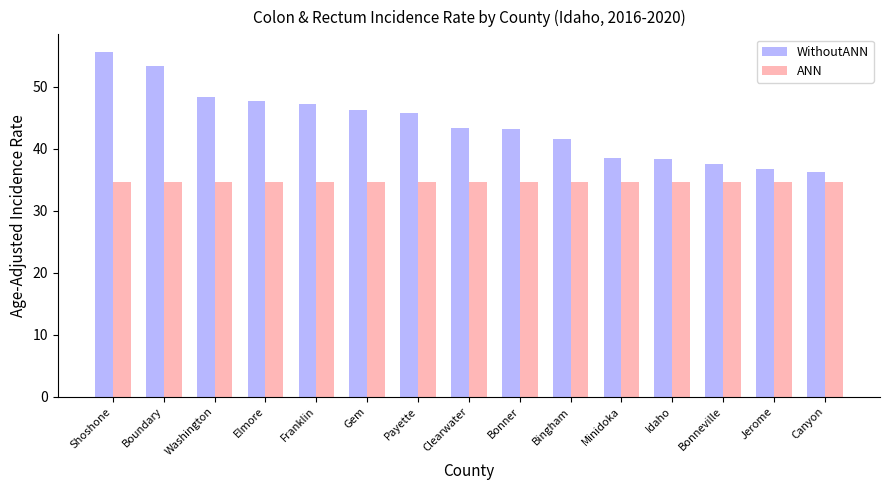

What position from the left is Boundary?

2